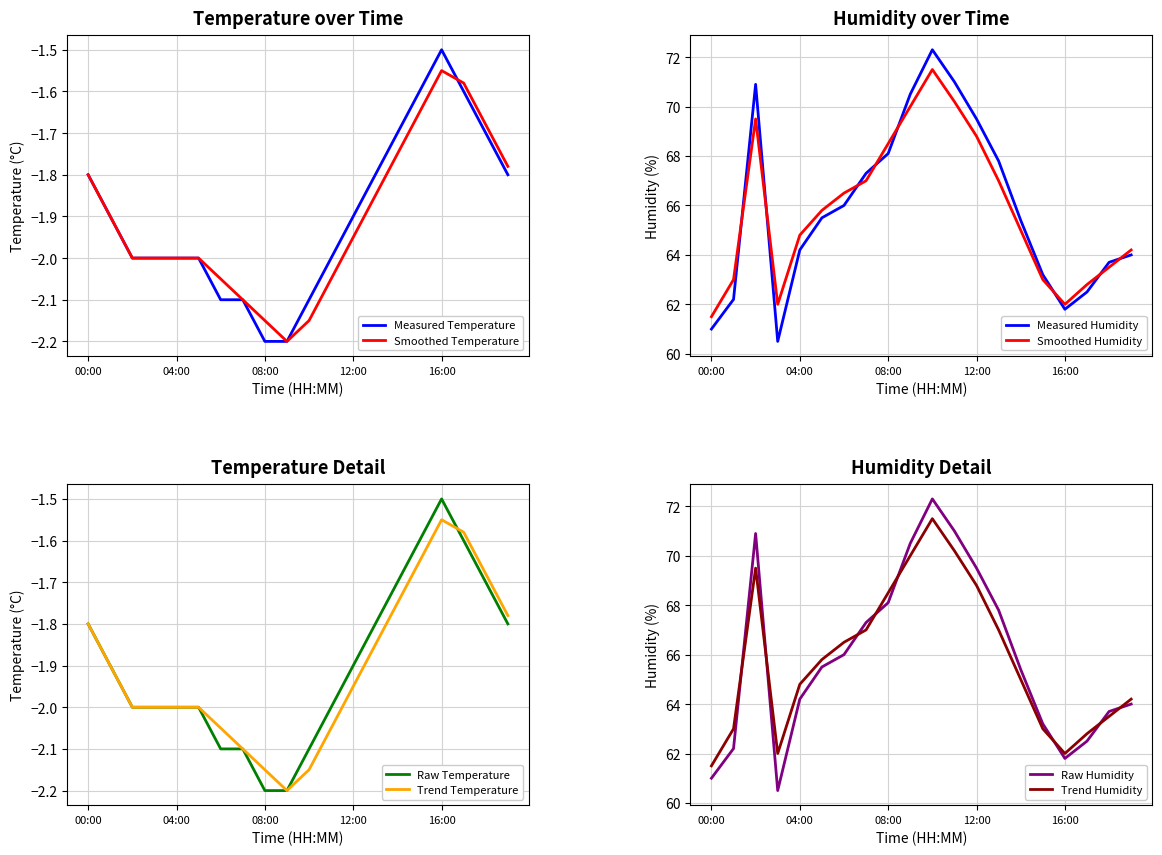

Which series has the largest total across all categories?

humidity